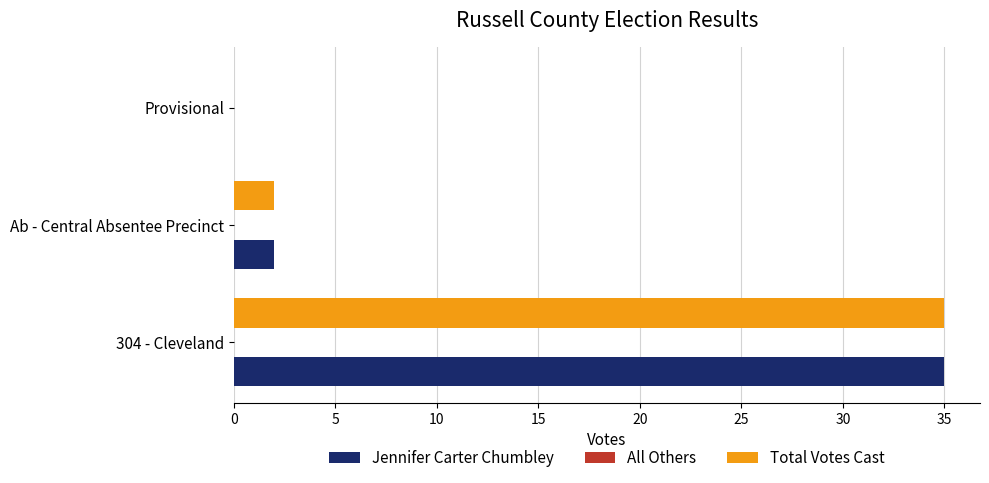

What is the maximum value shown in the chart?

35